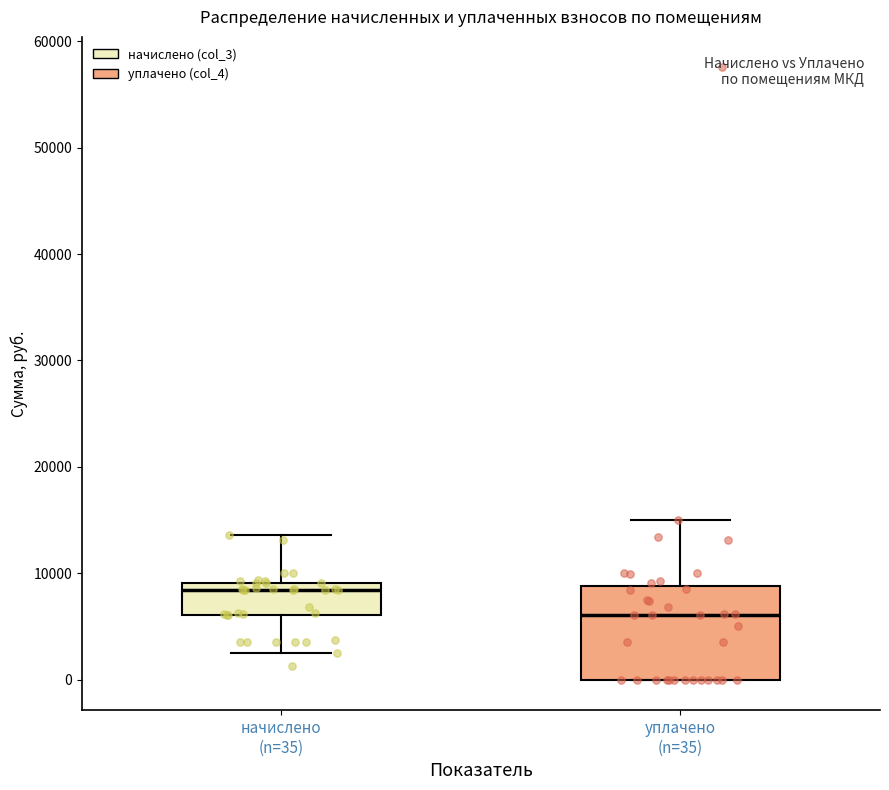

Which box is the tallest, from its lower edge to its upper edge?

уплачено (n=35)